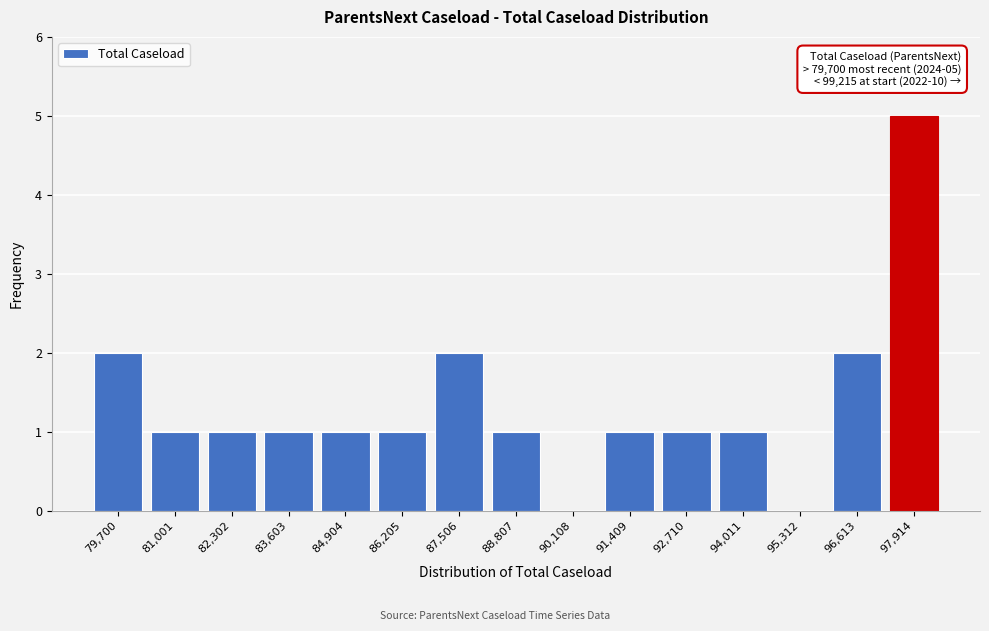

Reading left to right, list all the values displayed in this chart.

79,700=2	81,001=1	82,302=1	83,603=1	84,904=1	86,205=1	87,506=2	88,807=1	90,108=0	91,409=1	92,710=1	94,011=1	95,312=0	96,613=2	97,914=5